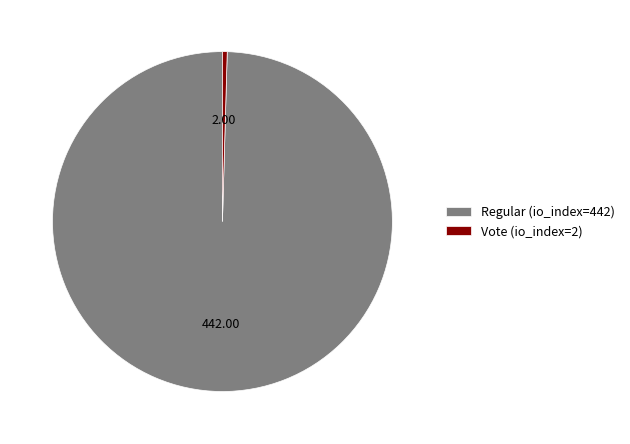

Rank the categories by value from highest to lowest.

Regular (io_index=442), Vote (io_index=2)